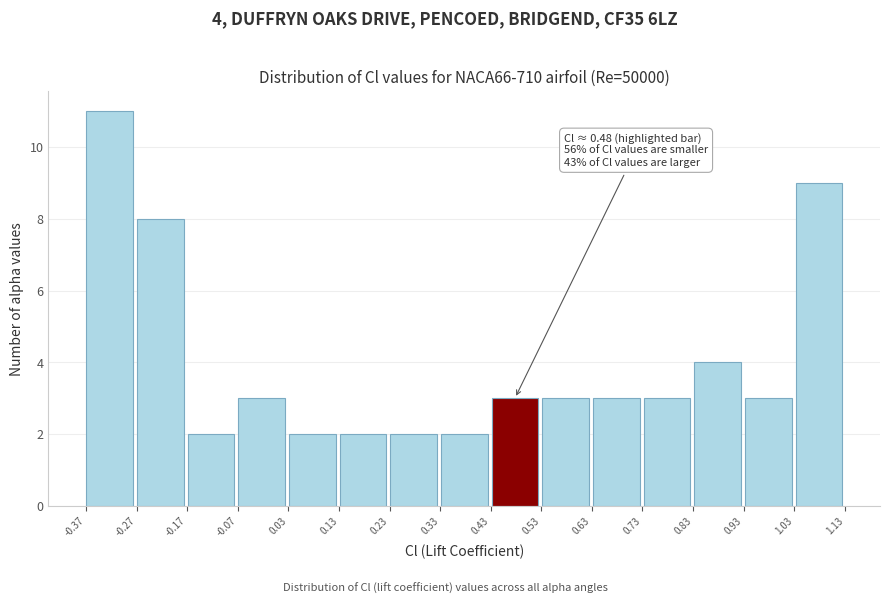

Which range on the x-axis has the tallest bar?

-0.37 to -0.27